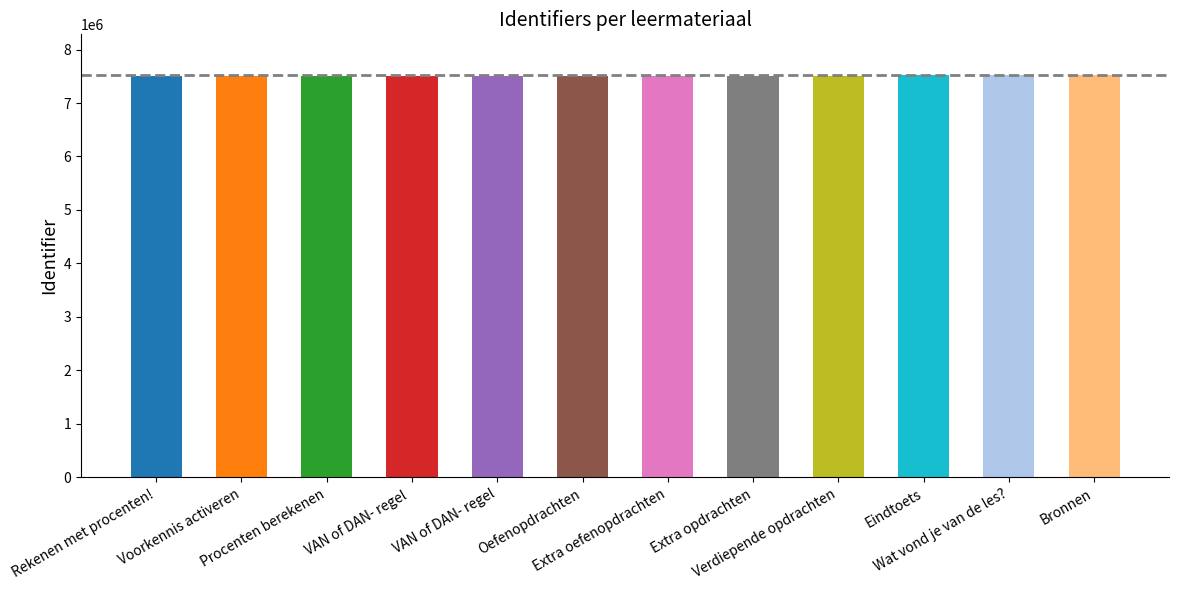

Which label corresponds to the largest value in the chart?

Wat vond je van de les?